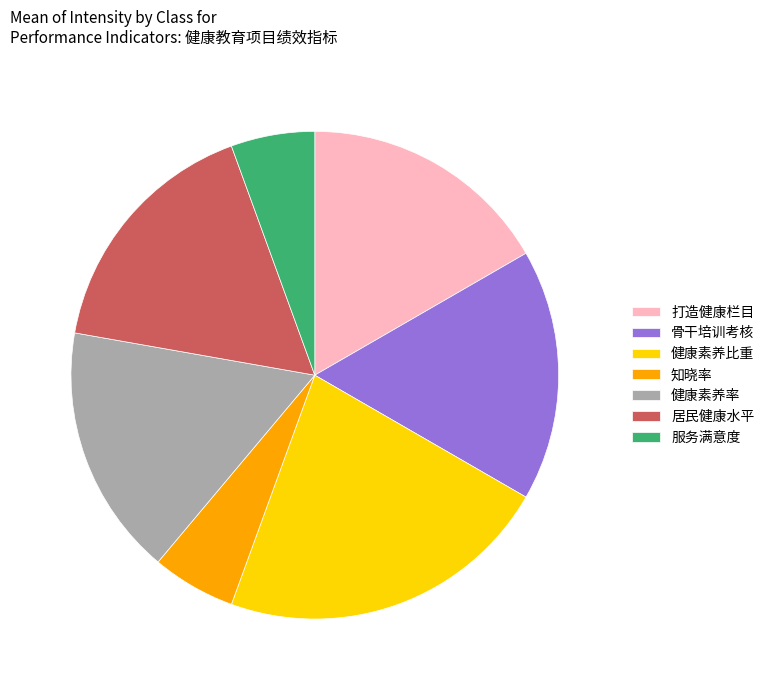

The 健康素养比重 slice represents 22% of the pie. True or false?

True